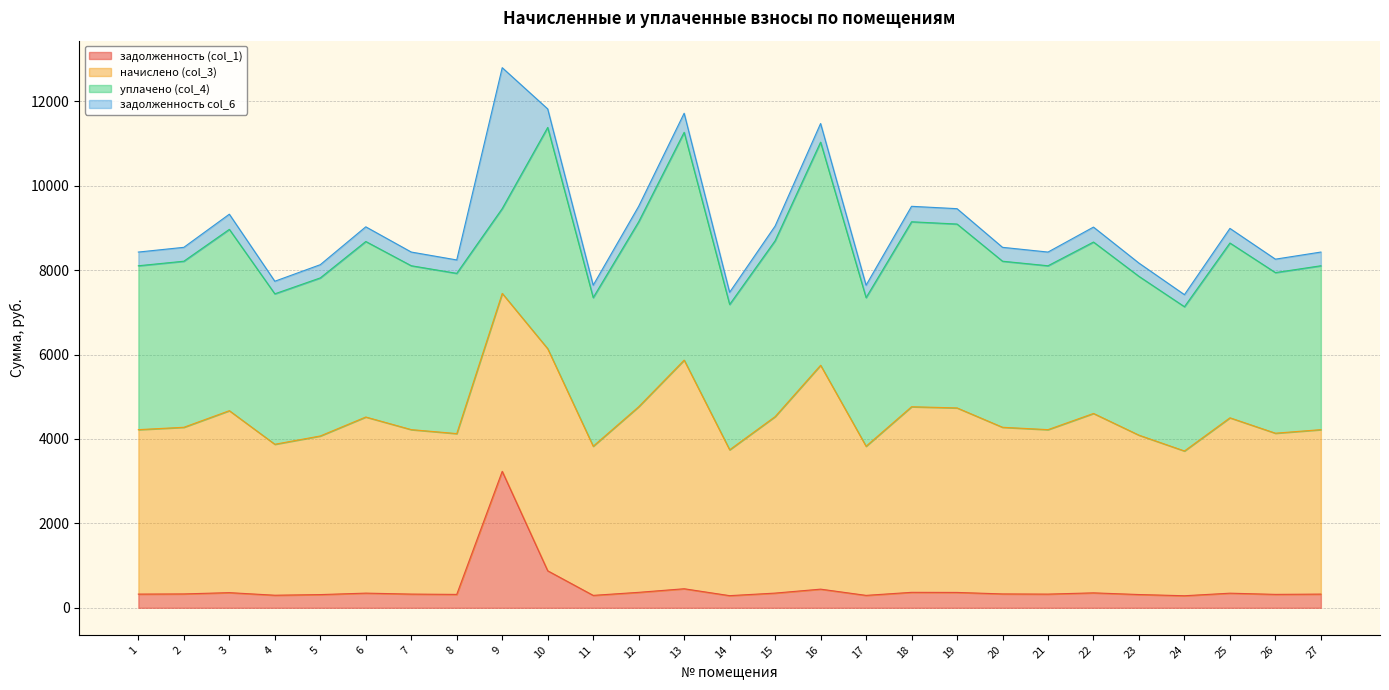

What is the value of the задолженность (col_1) point at the 1st from the left?

324.7